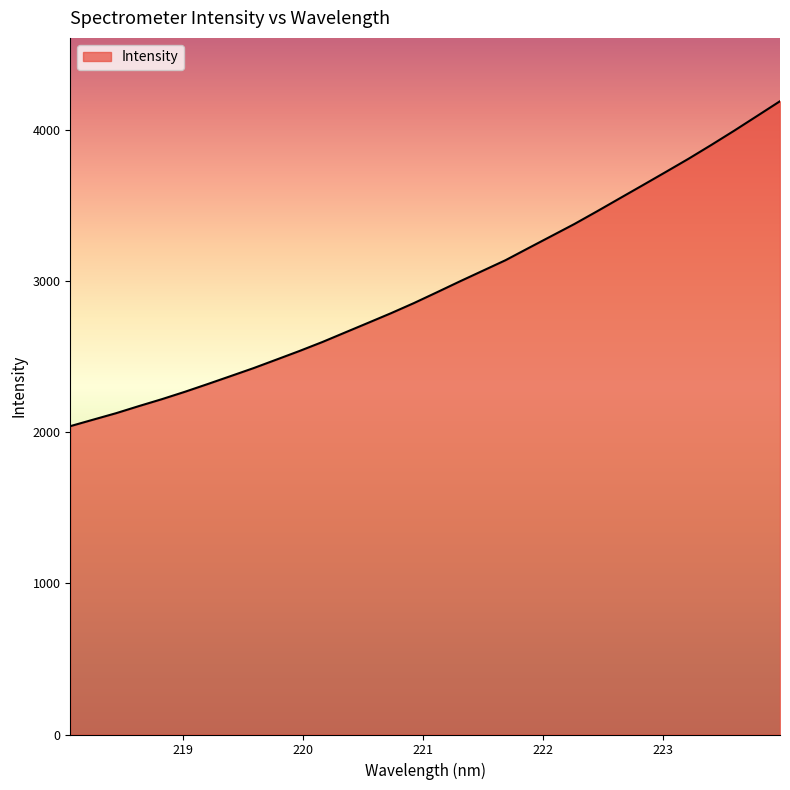

What is the difference between the maximum and minimum values?

2151.3